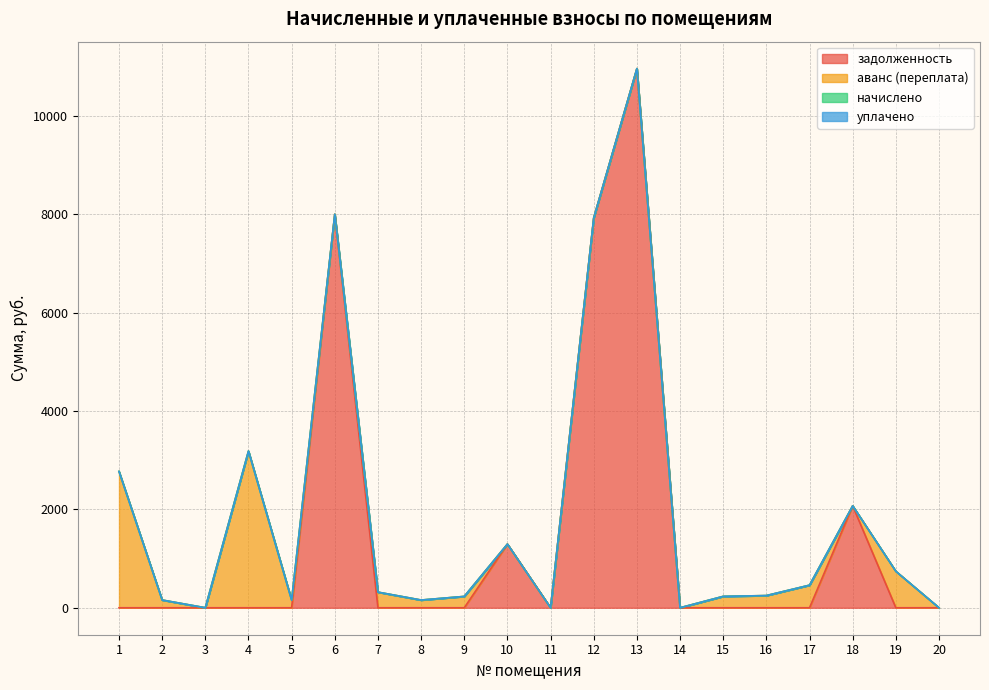

Which series has the largest range (max minus min)?

задолженность